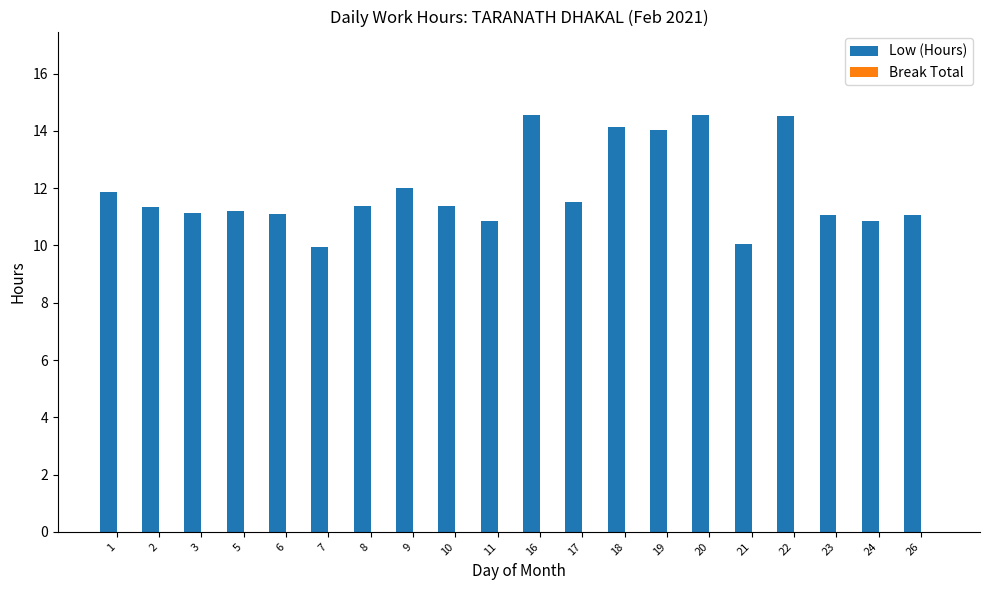

How many distinct data groups are displayed?

1